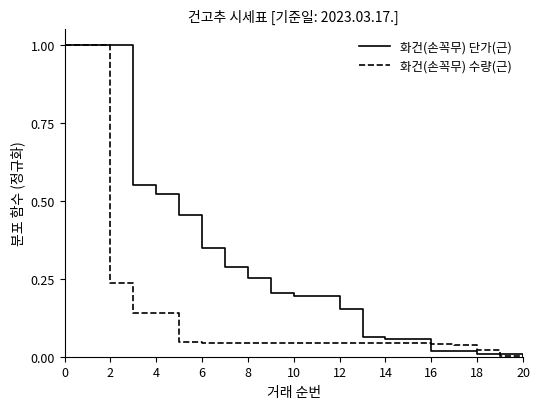

How many lines are shown in the chart?

2